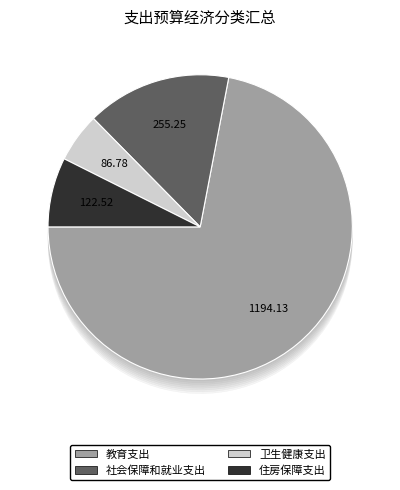

To the nearest percent, what is the difference between the largest and smallest slice percentages?

67%